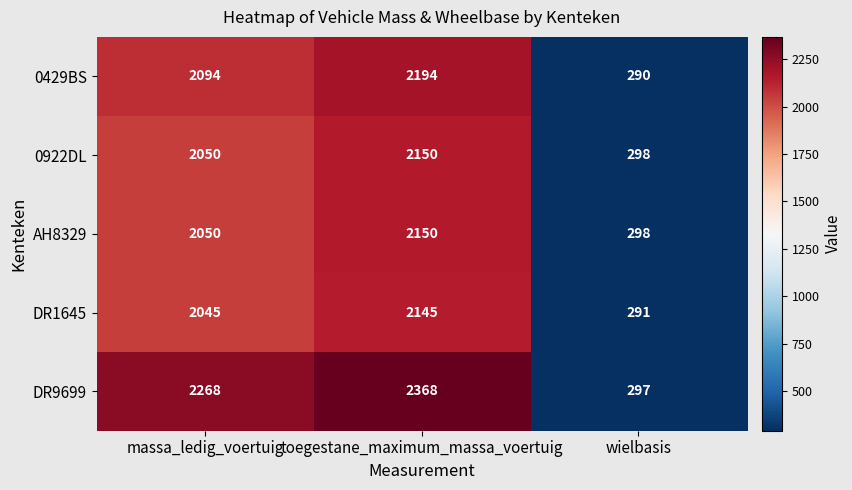

Reading left to right, transcribe all the data shown in this chart.

0429BS: massa_ledig_voertuig=2094	toegestane_maximum_massa_voertuig=2194	wielbasis=290
0922DL: massa_ledig_voertuig=2050	toegestane_maximum_massa_voertuig=2150	wielbasis=298
AH8329: massa_ledig_voertuig=2050	toegestane_maximum_massa_voertuig=2150	wielbasis=298
DR1645: massa_ledig_voertuig=2045	toegestane_maximum_massa_voertuig=2145	wielbasis=291
DR9699: massa_ledig_voertuig=2268	toegestane_maximum_massa_voertuig=2368	wielbasis=297